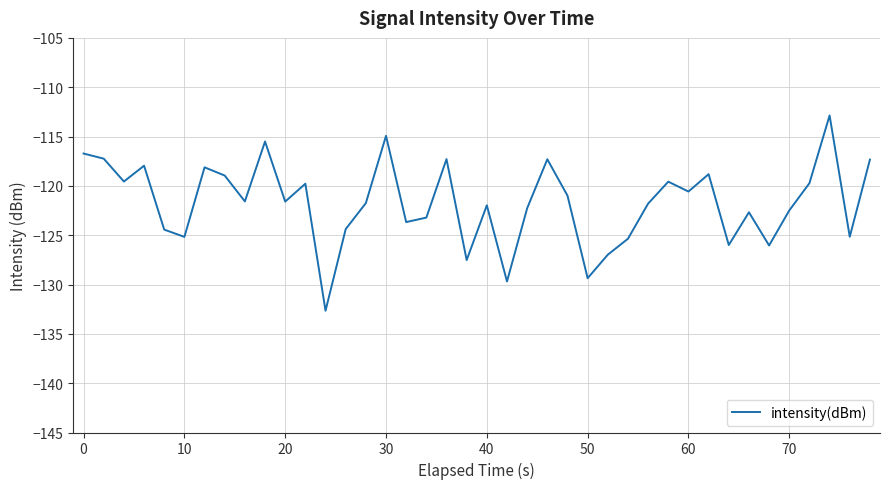

What is the maximum value shown in the chart?

-112.9